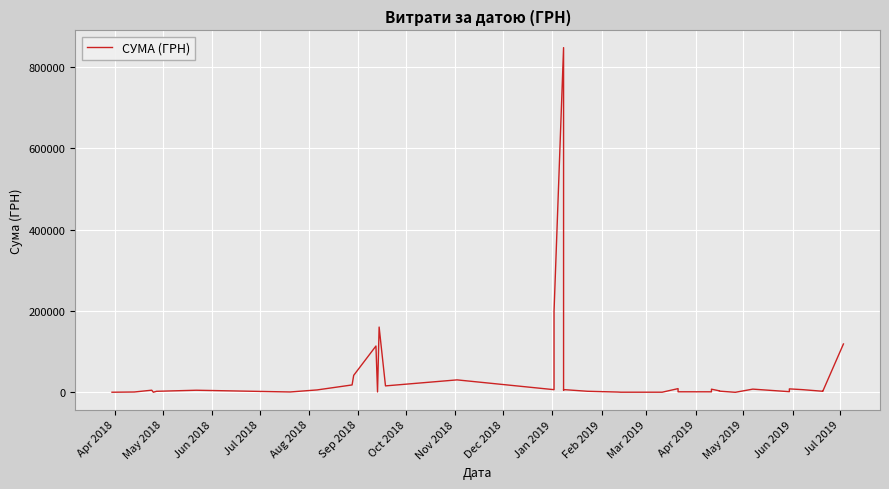

True or false: there are more than 0 points higher than both neighbors.

True